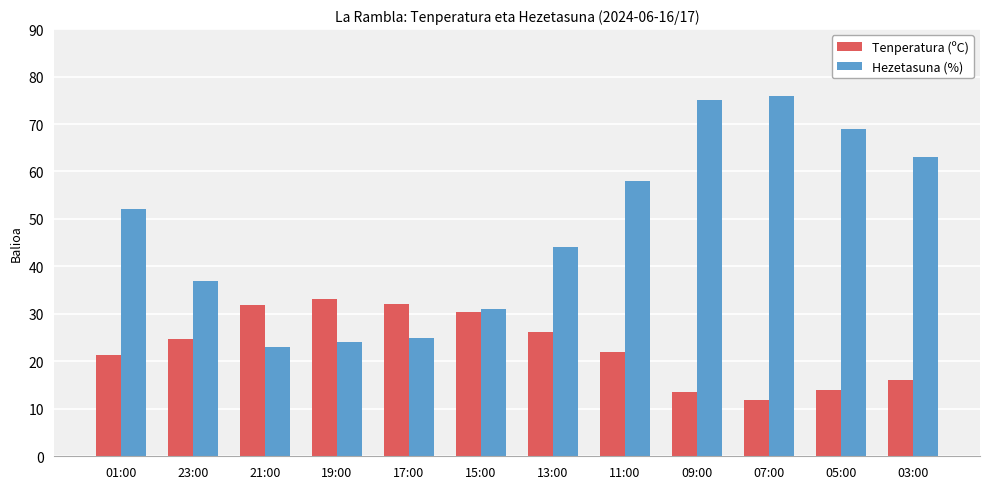

What is the label of the 9th bar from the right?

19:00